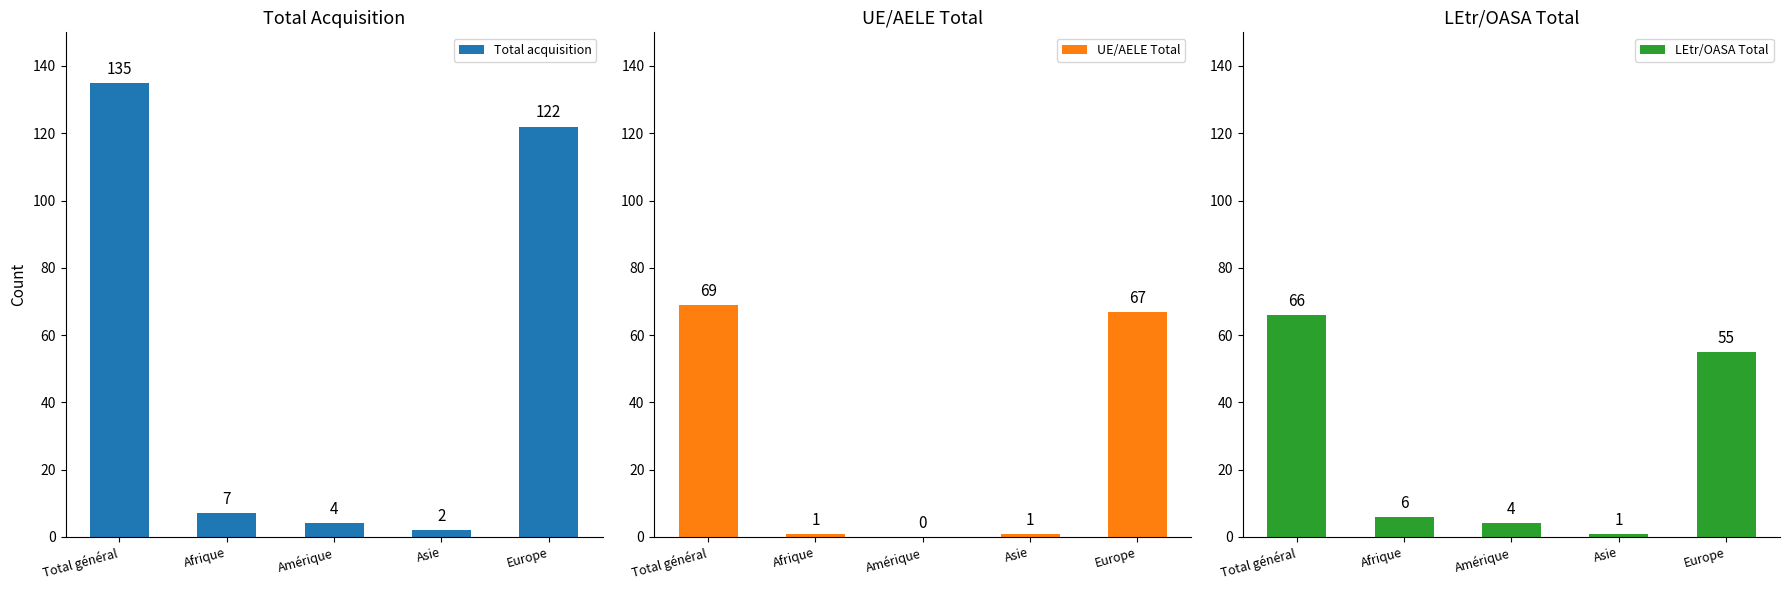

The value of LEtr/OASA Total at Afrique is 3. True or false?

False